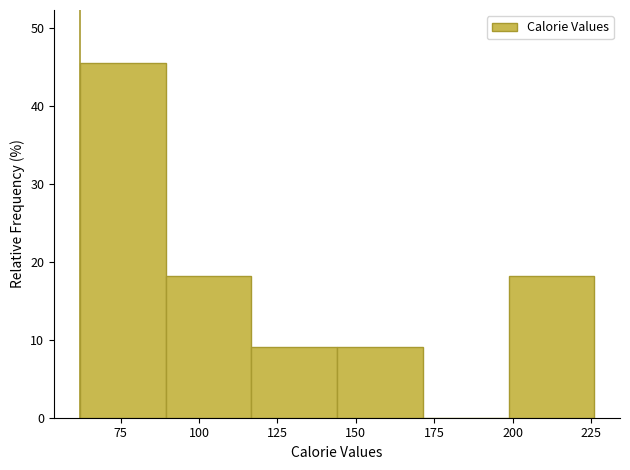

Over which range of the x-axis is the bar tallest?

60 to 90